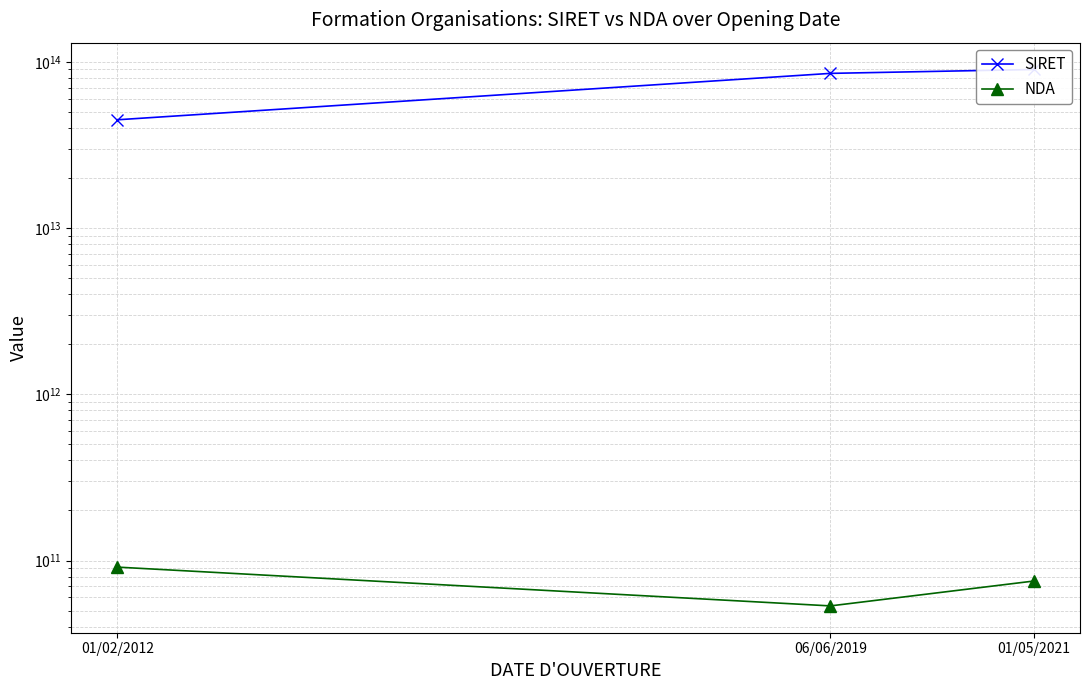

What is the difference between the highest and lowest values at 01/05/2021?

89798197319877